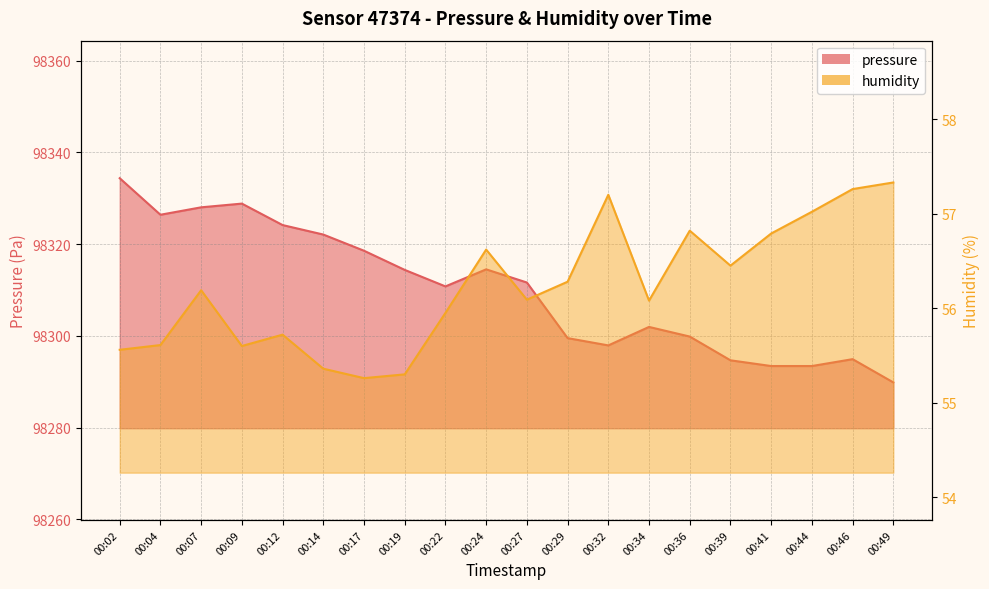

What is the maximum value for pressure?

98334.4